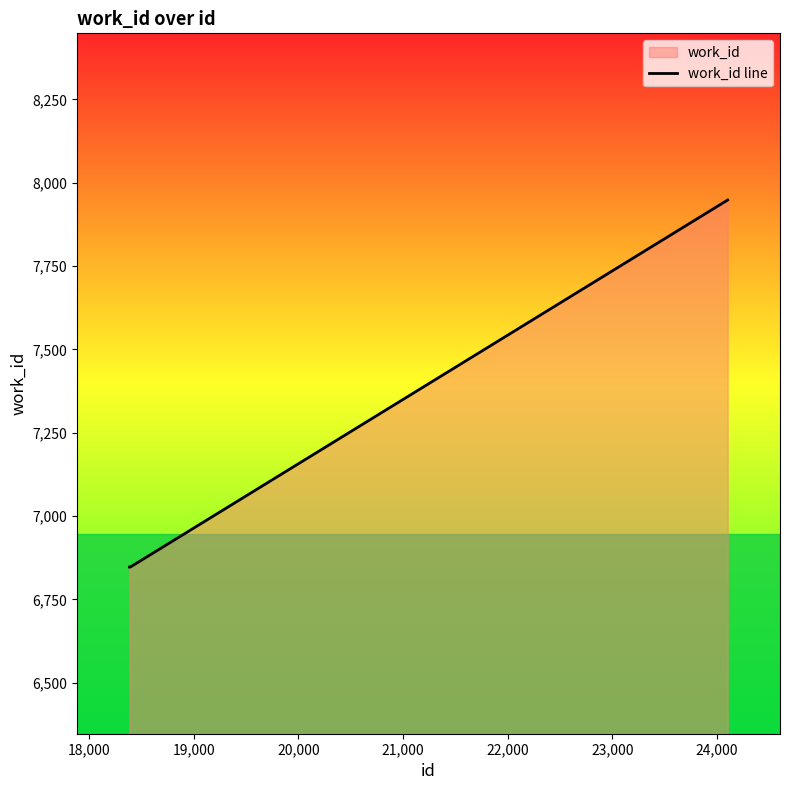

Reading left to right, list all the values displayed in this chart.

6847	6847	6847	6847	6847	6847	6847	6847	6847	7948